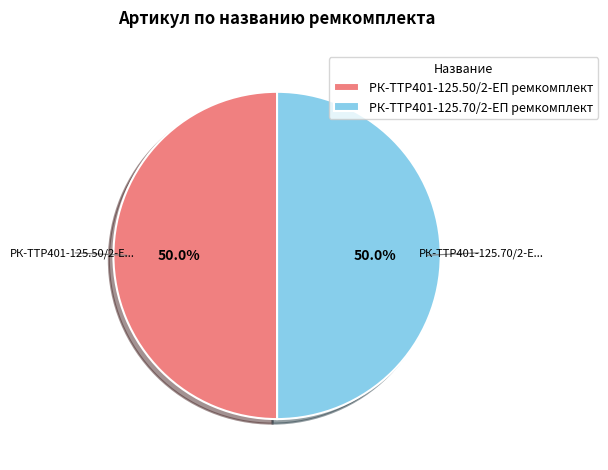

The РК-TTР401-125.50/2-ЕП ремкомплект slice represents 50% of the pie. True or false?

True